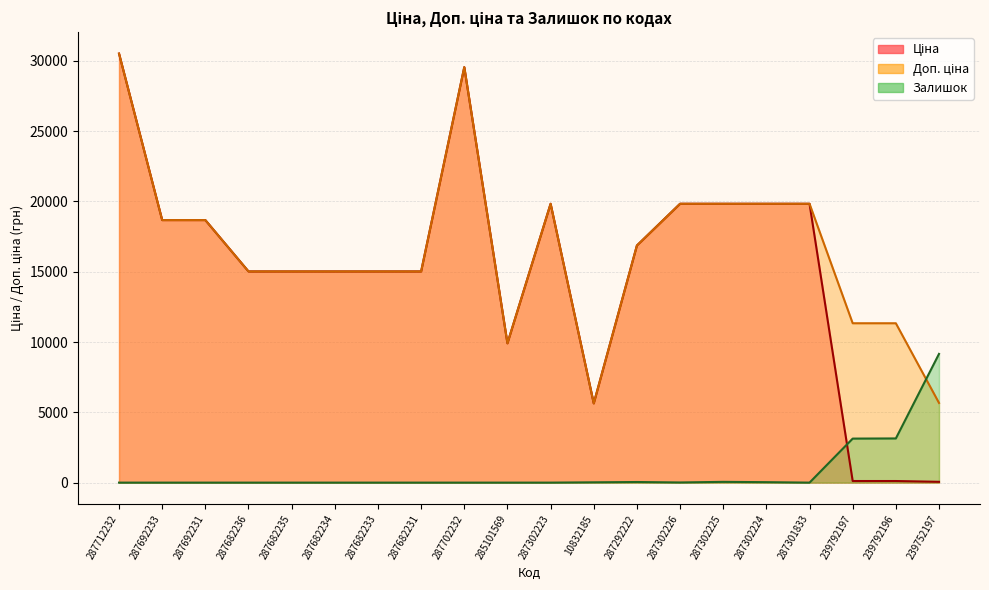

What is the difference between the Доп. ціна values at 287712232 and 239752197?

24845.3